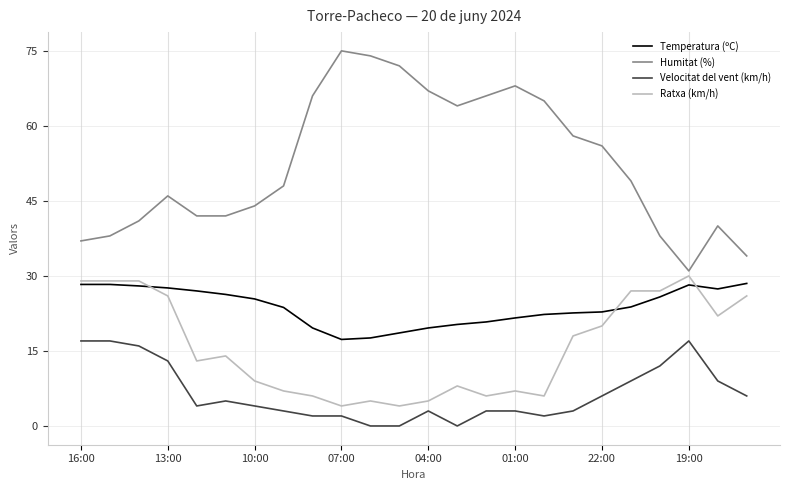

Rank the series by their average value, from highest to lowest.

Humitat (%), Temperatura (ºC), Ratxa (km/h), Velocitat del vent (km/h)